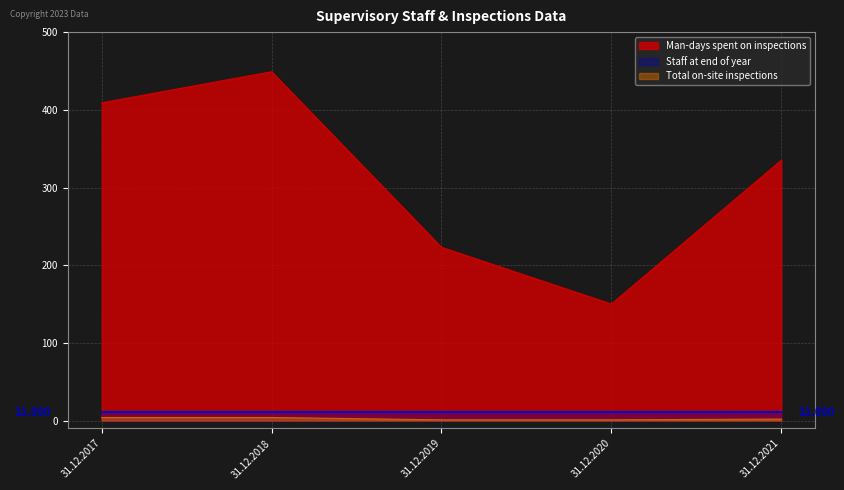

Which series has the largest total across all categories?

Man-days spent on inspections